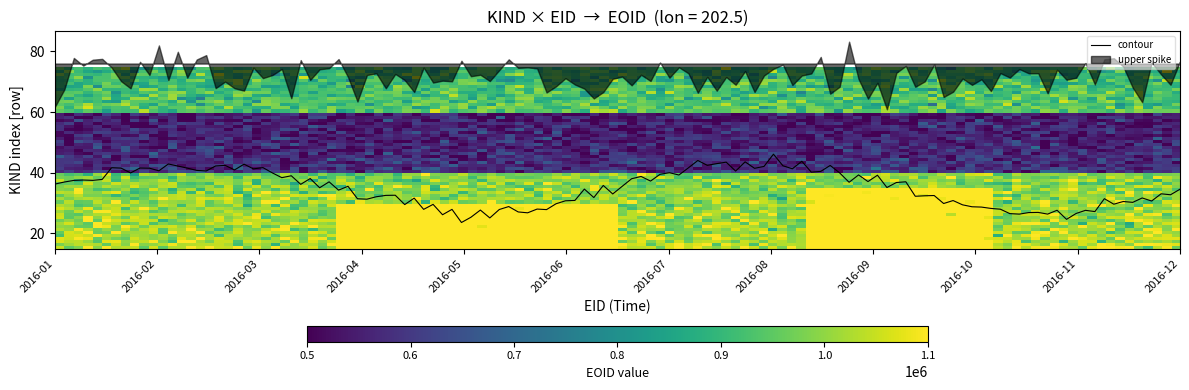

What is the greatest value displayed?

1034415